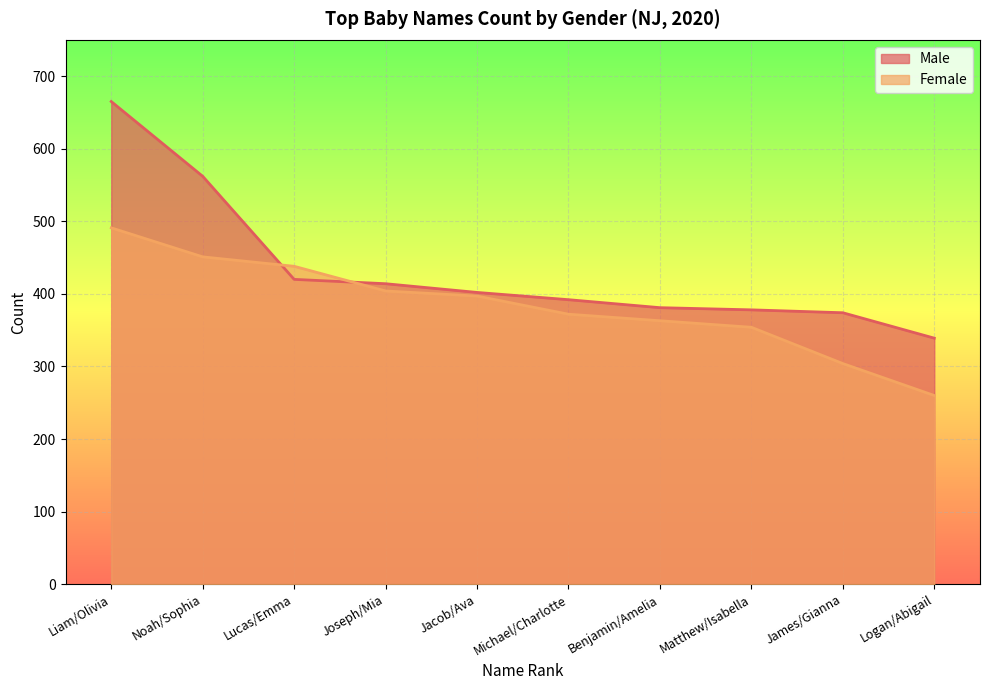

At which category is the sum across all series the highest?

Liam/Olivia